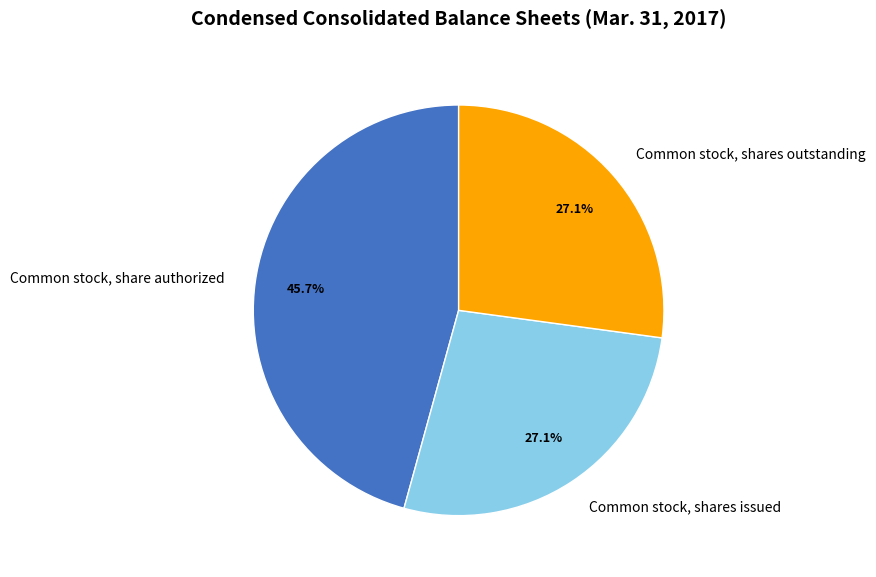

Is Common stock, shares issued the majority of the pie?

No